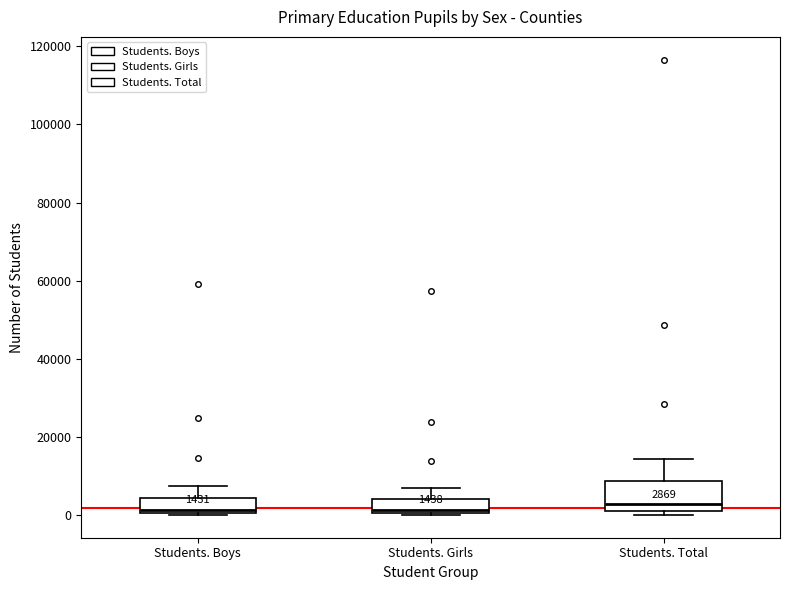

Comparing the boxes themselves (not the whiskers), which one is the tallest?

Students. Total